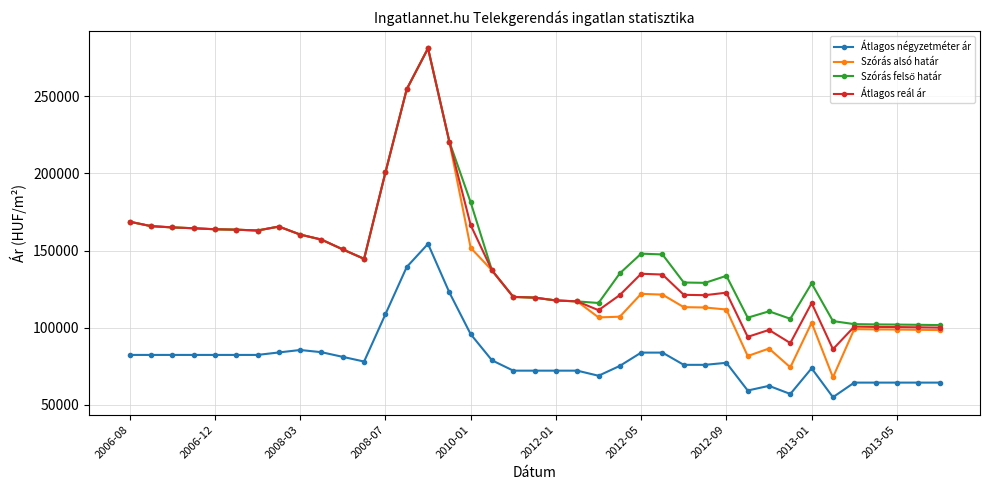

What is the value of the Szórás alsó határ point at the 21st from the left?

117700